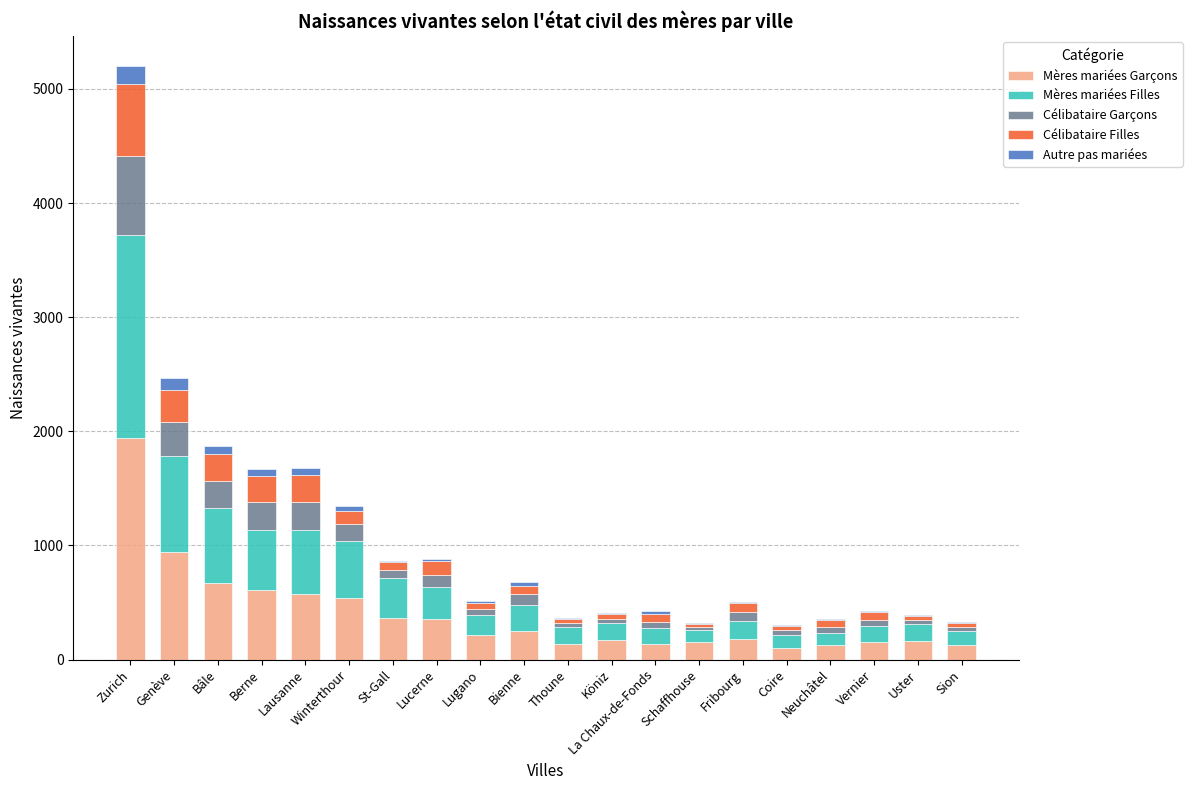

What is the maximum value for Mères mariées Garçons?

1941